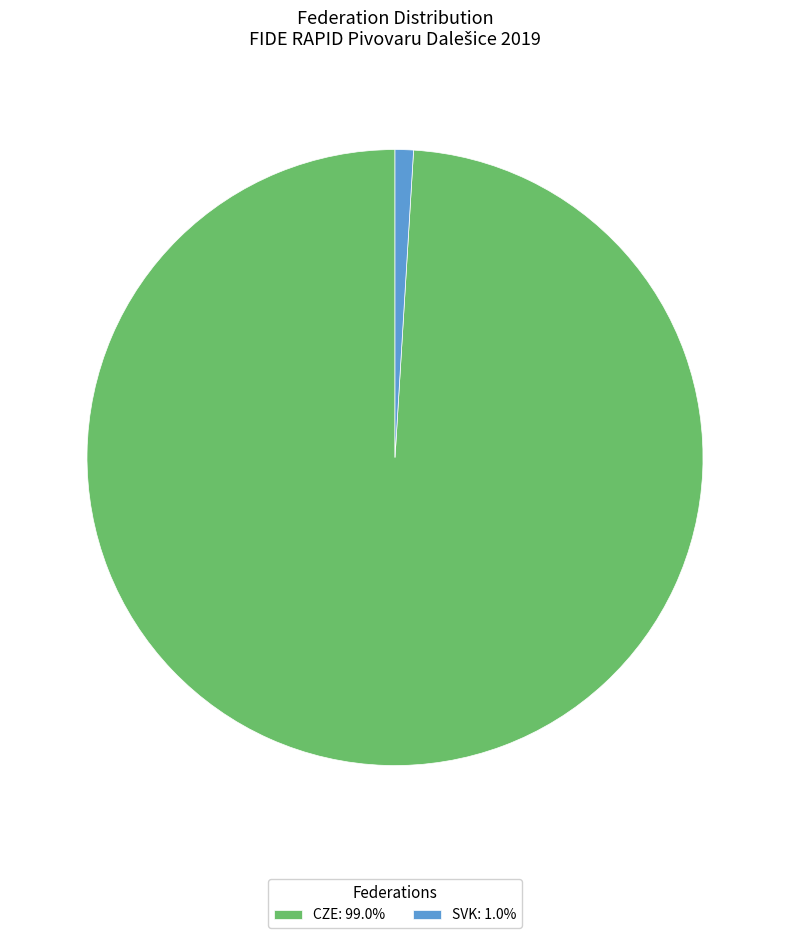

Does CZE: 99.0% represent more than half of the total?

Yes